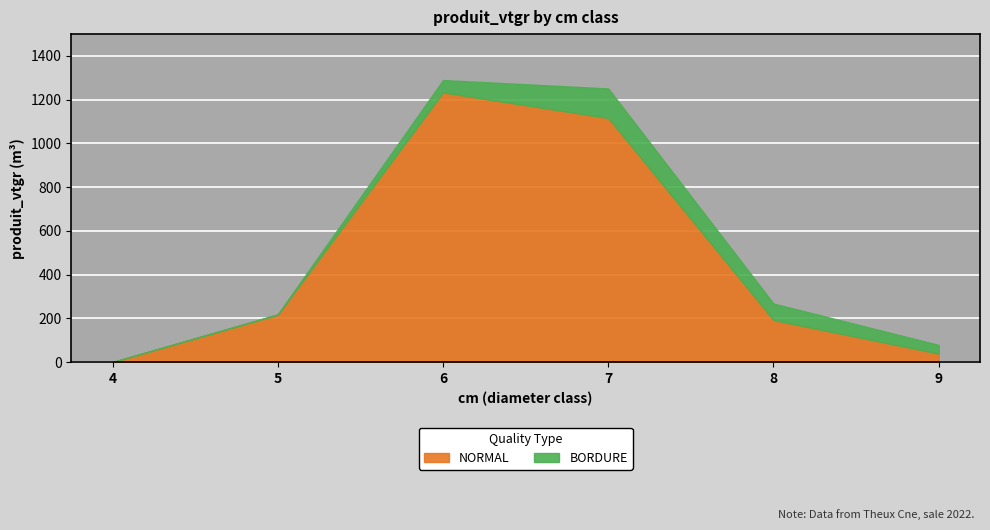

At which category is the sum across all series the highest?

6